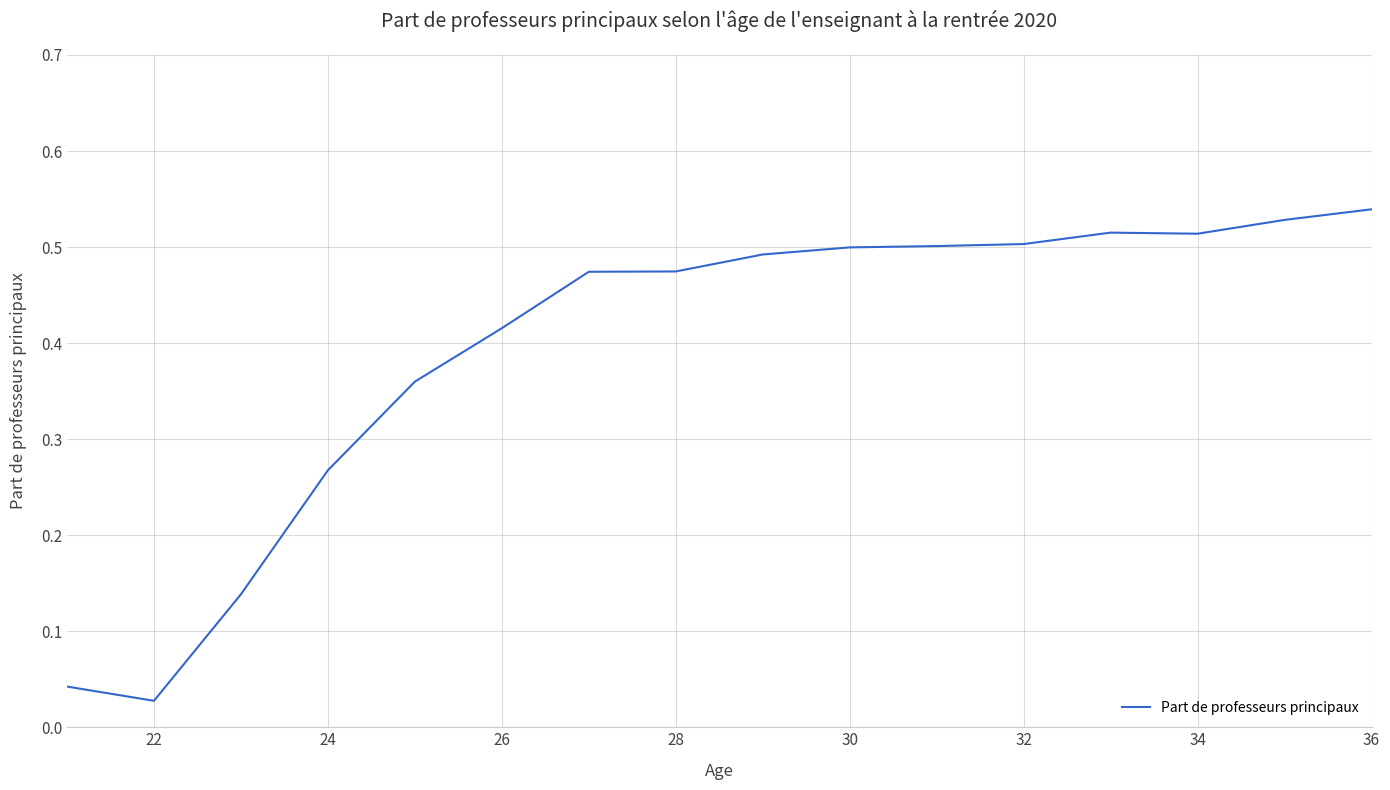

At which label is the value closest to 0?

22